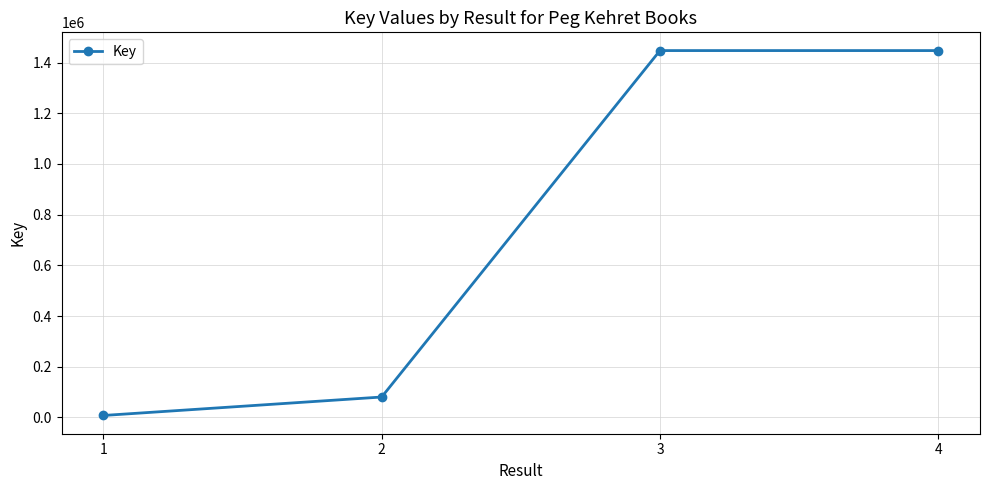

How many data points does each series have?

4